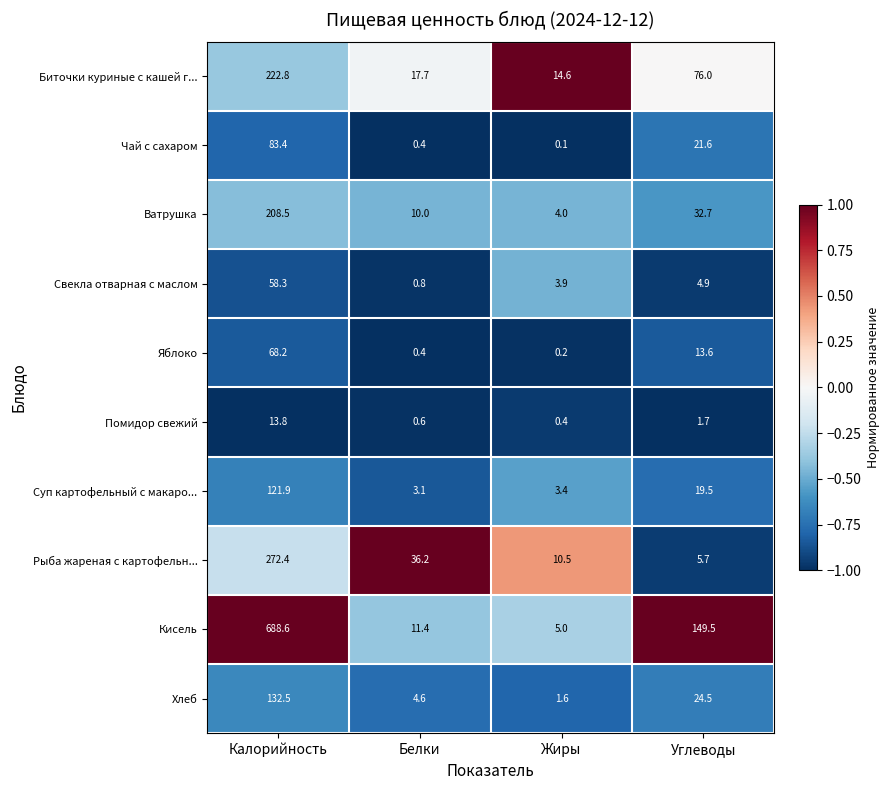

At which category is the sum across all series the highest?

Калорийность